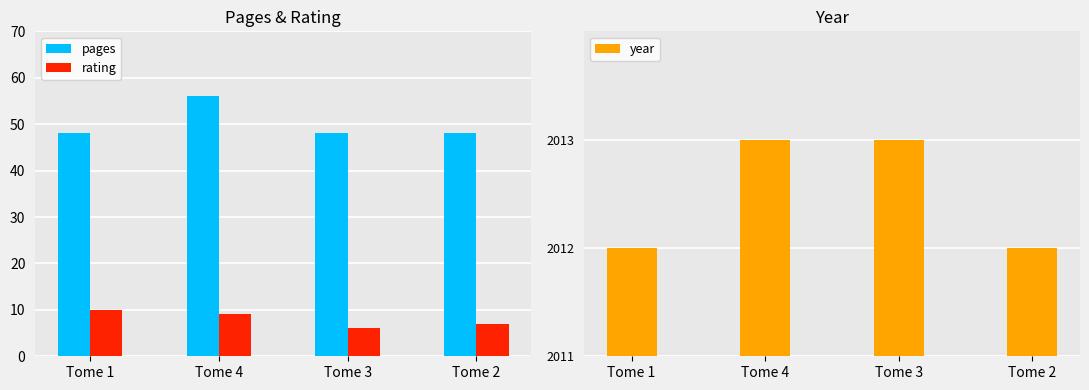

What is the label of the 1st bar from the right?

Tome 2